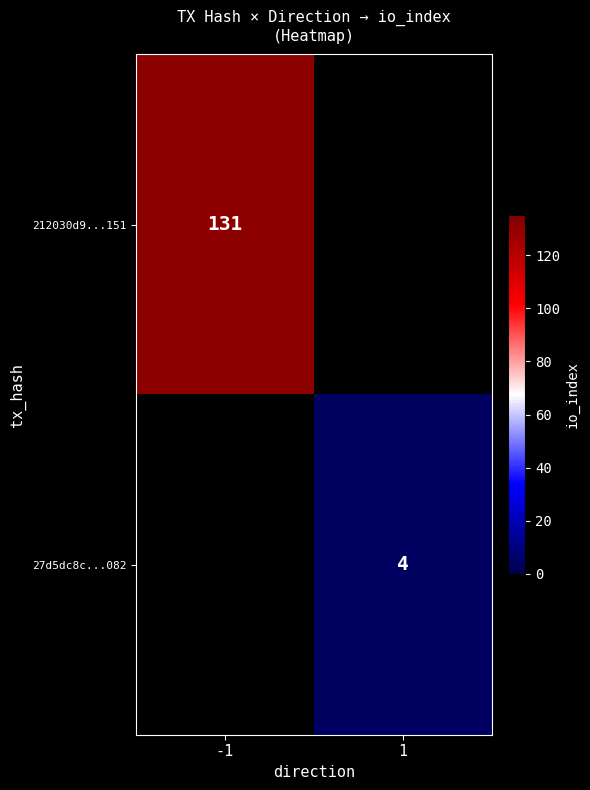

True or false: 27d5dc8c...082 has a value of 7 at 1.

False